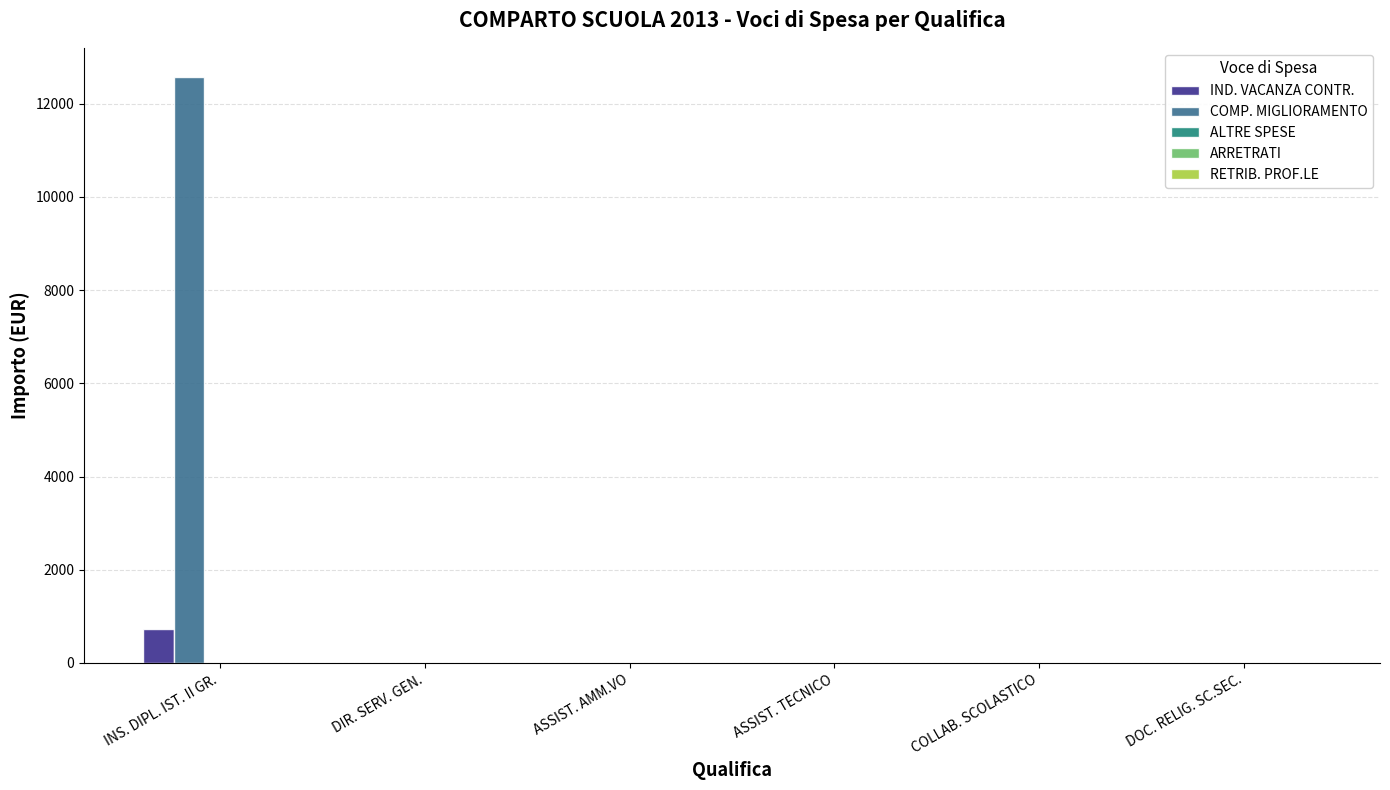

What is the maximum value for COMP. MIGLIORAMENTO?

12572